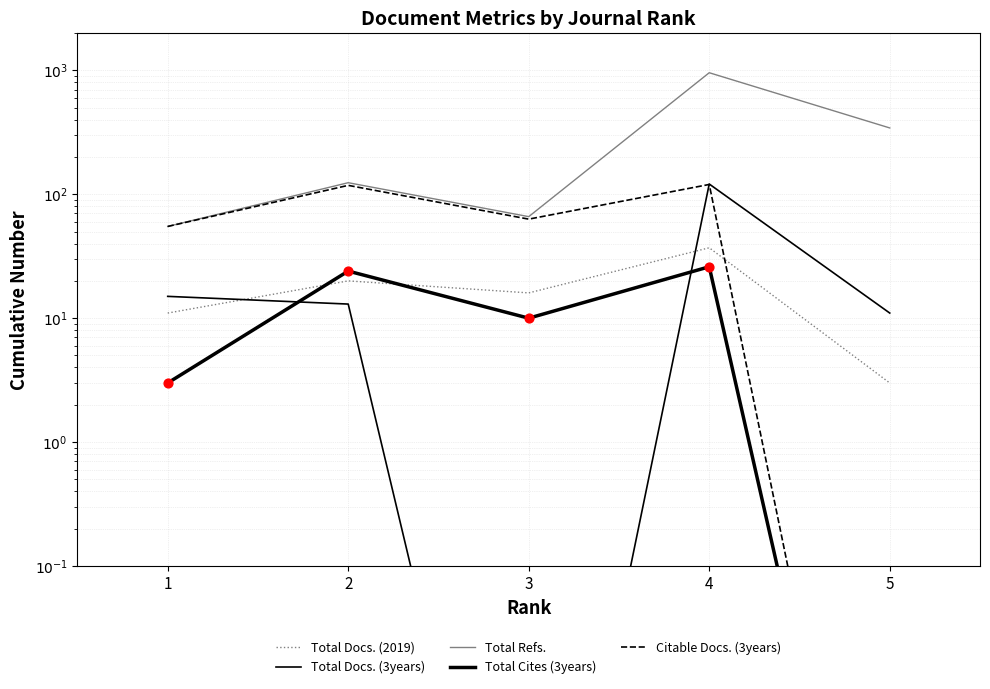

What are all the series names shown in the legend?

Total Docs. (2019), Total Docs. (3years), Total Refs., Total Cites (3years), Citable Docs. (3years)